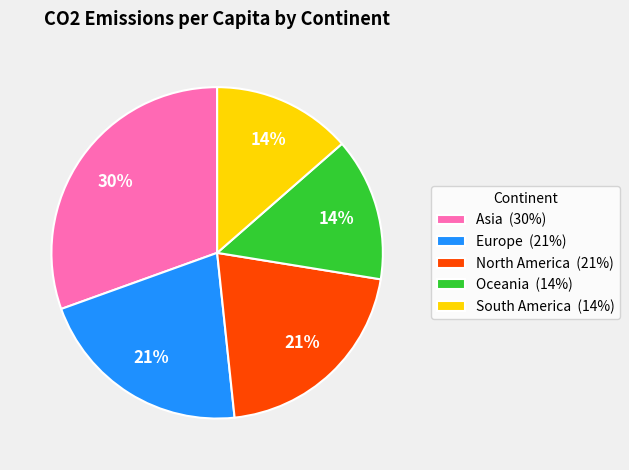

Is the sum of Europe (21%) and Oceania (14%) greater than half?

No